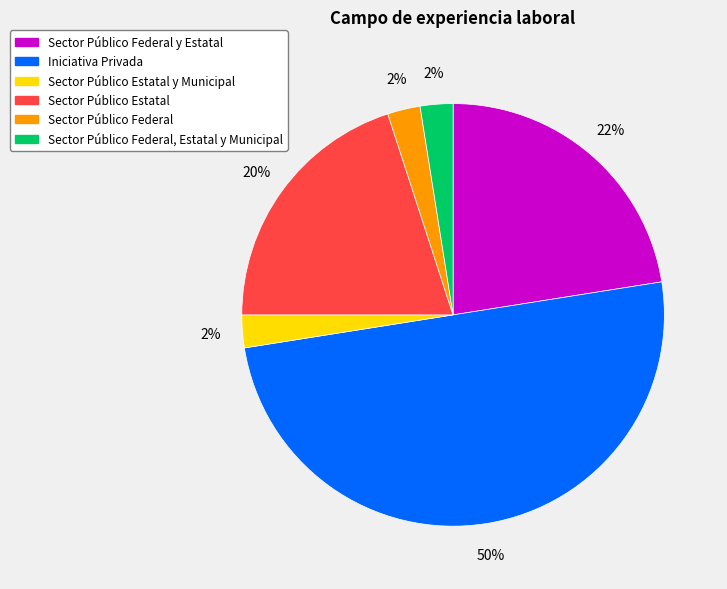

To the nearest percent, what is the average slice percentage?

17%